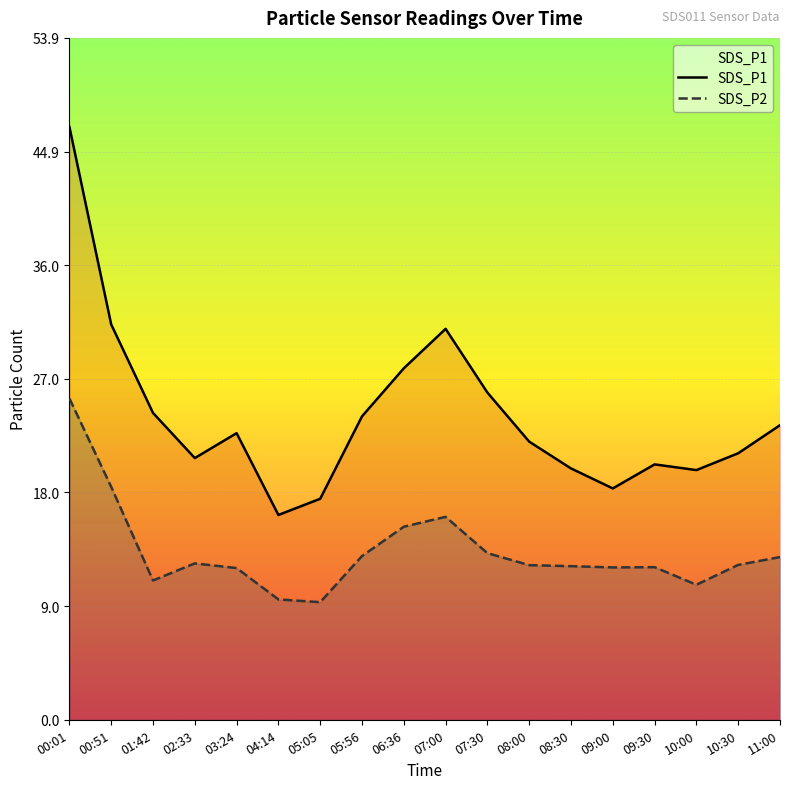

The value of SDS_P1 at 02:33 is 37.0. True or false?

False